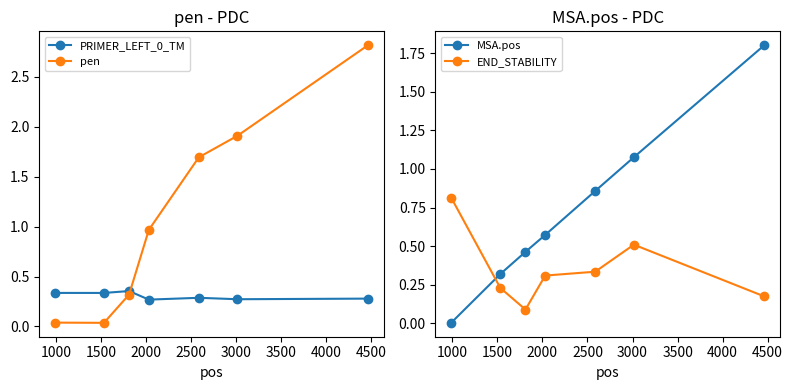

How many interior local valleys does the END_STABILITY series have?

1